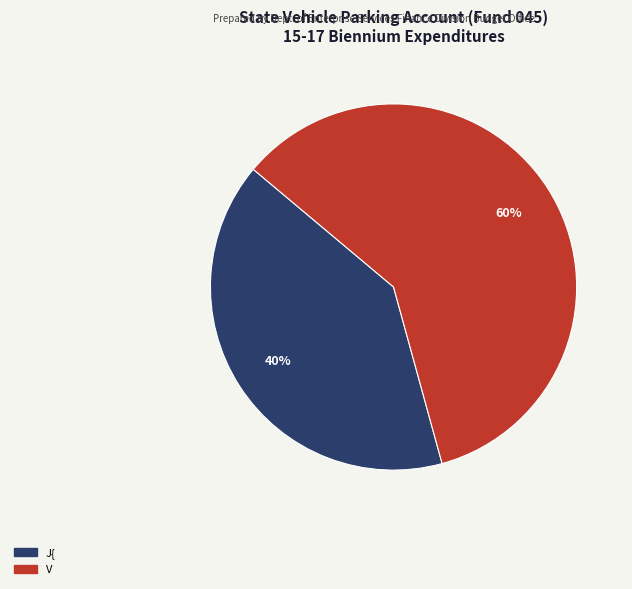

Approximately how many times larger is the value at V compared to J{?

1.5